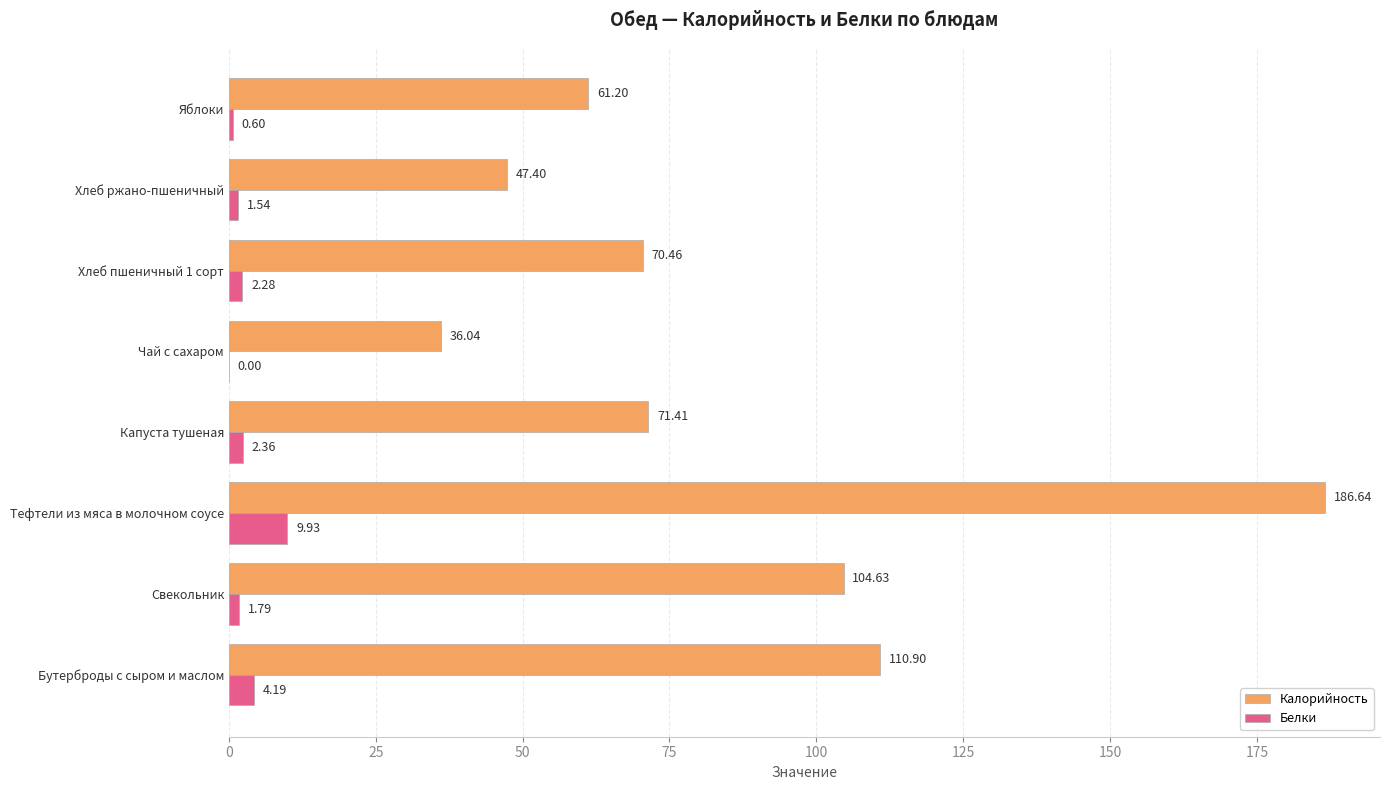

At which label does Белки reach its peak?

Тефтели из мяса в молочном соусе